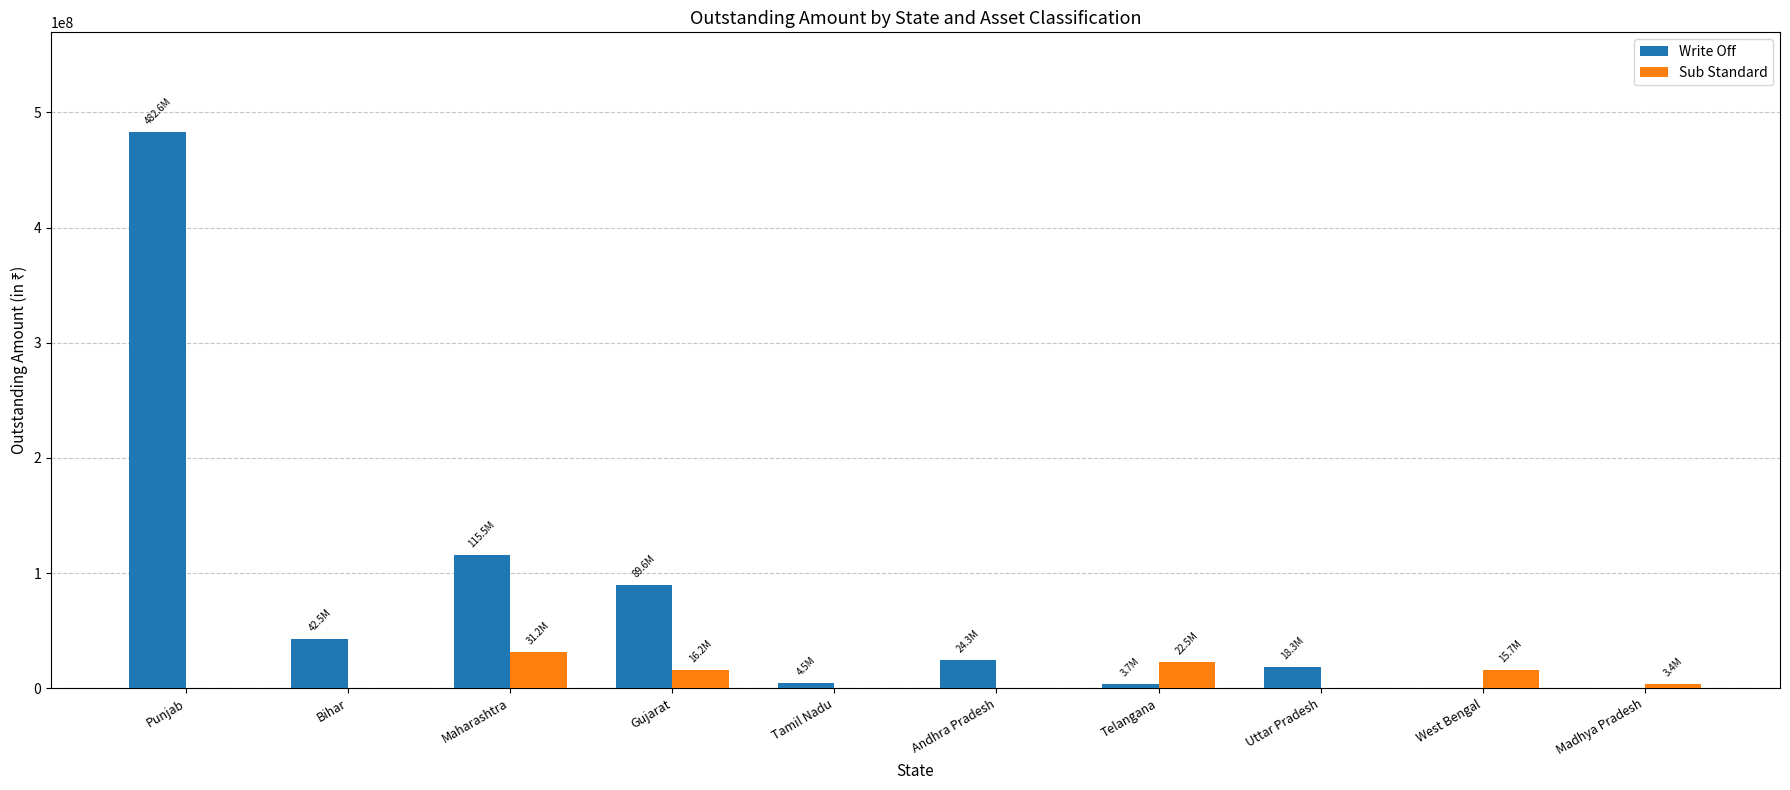

What is the sum of all Sub Standard values?

88963754.7